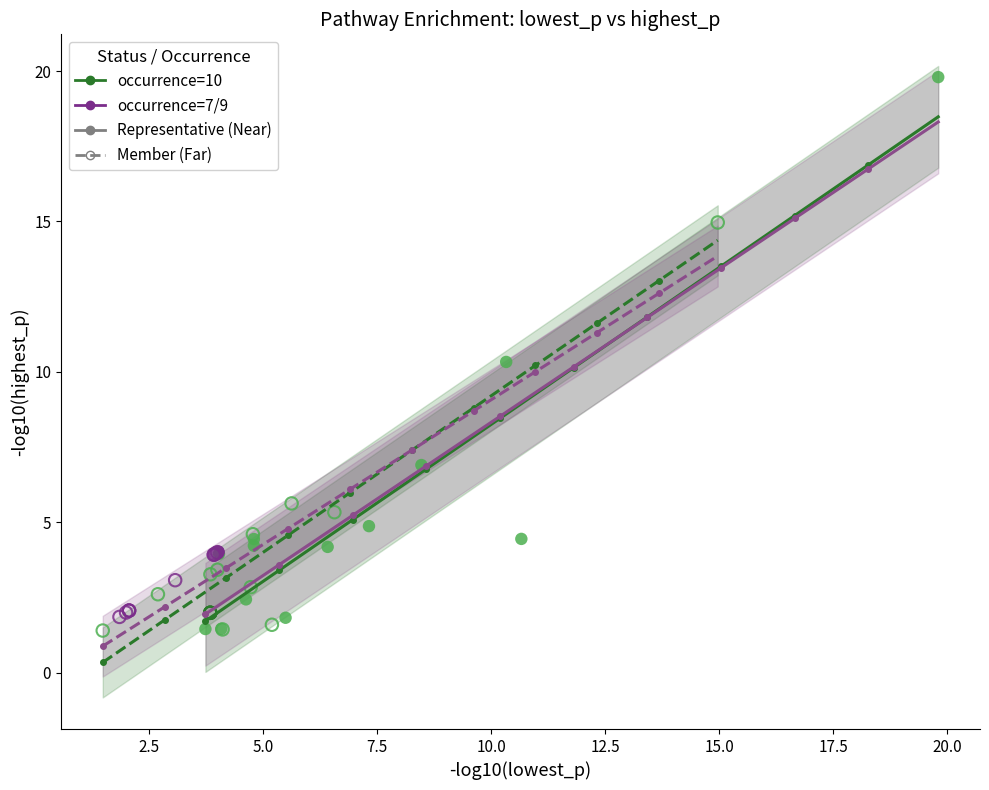

Which series has the largest Y range (max minus min)?

Representative (Near)